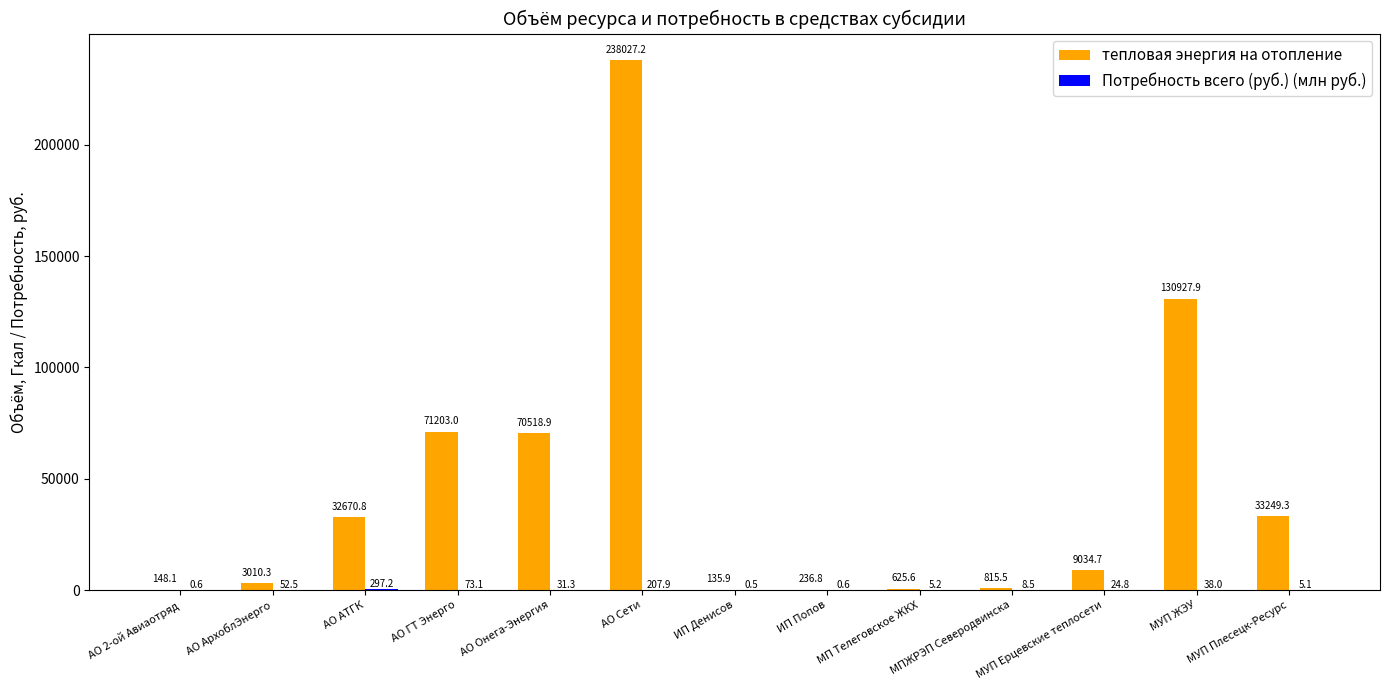

What is the total value across all series at АО АрхоблЭнерго?

3062.8